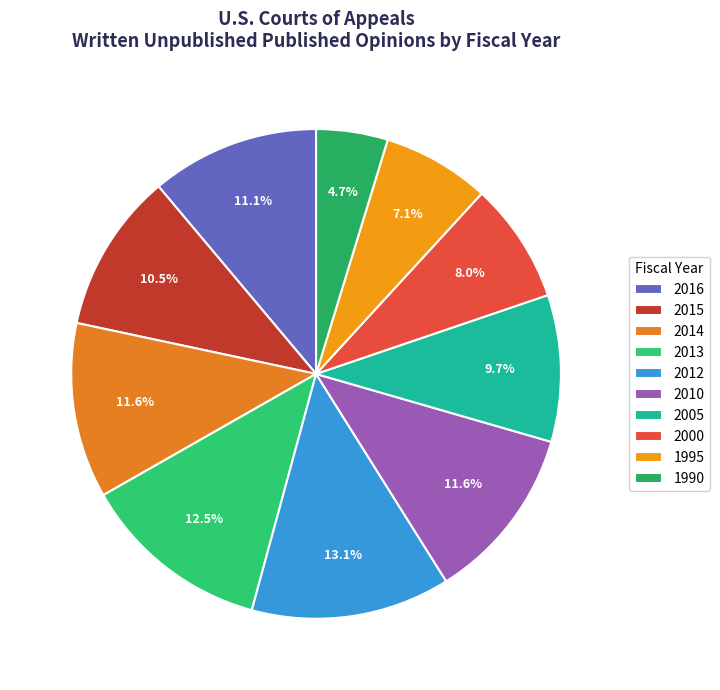

What percentage is the 2015 slice, to the nearest percent?

11%